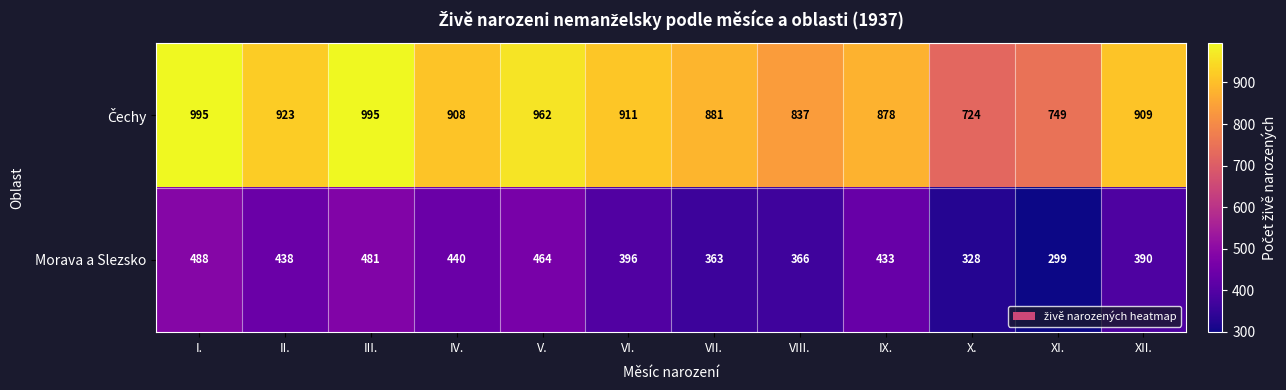

What value does the Morava a Slezsko series have at VI., to the nearest 50?

400